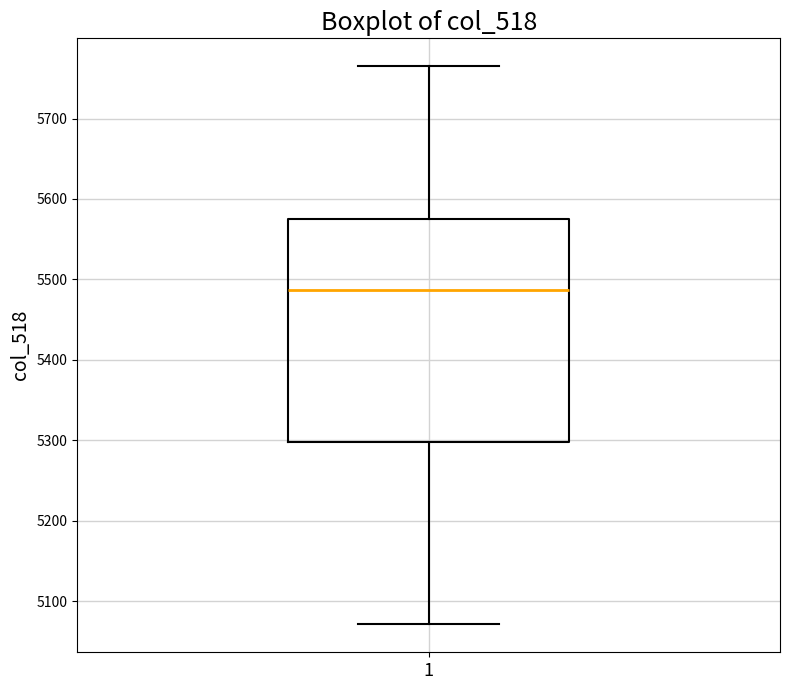

Read this box plot against the y-axis: the position of the median line, the range covered by the box, and the ends of both whiskers. The values are not printed on the chart, so give them approximately, as read against the axis.

median 5490, box 5300 to 5580, whiskers 5070 to 5770